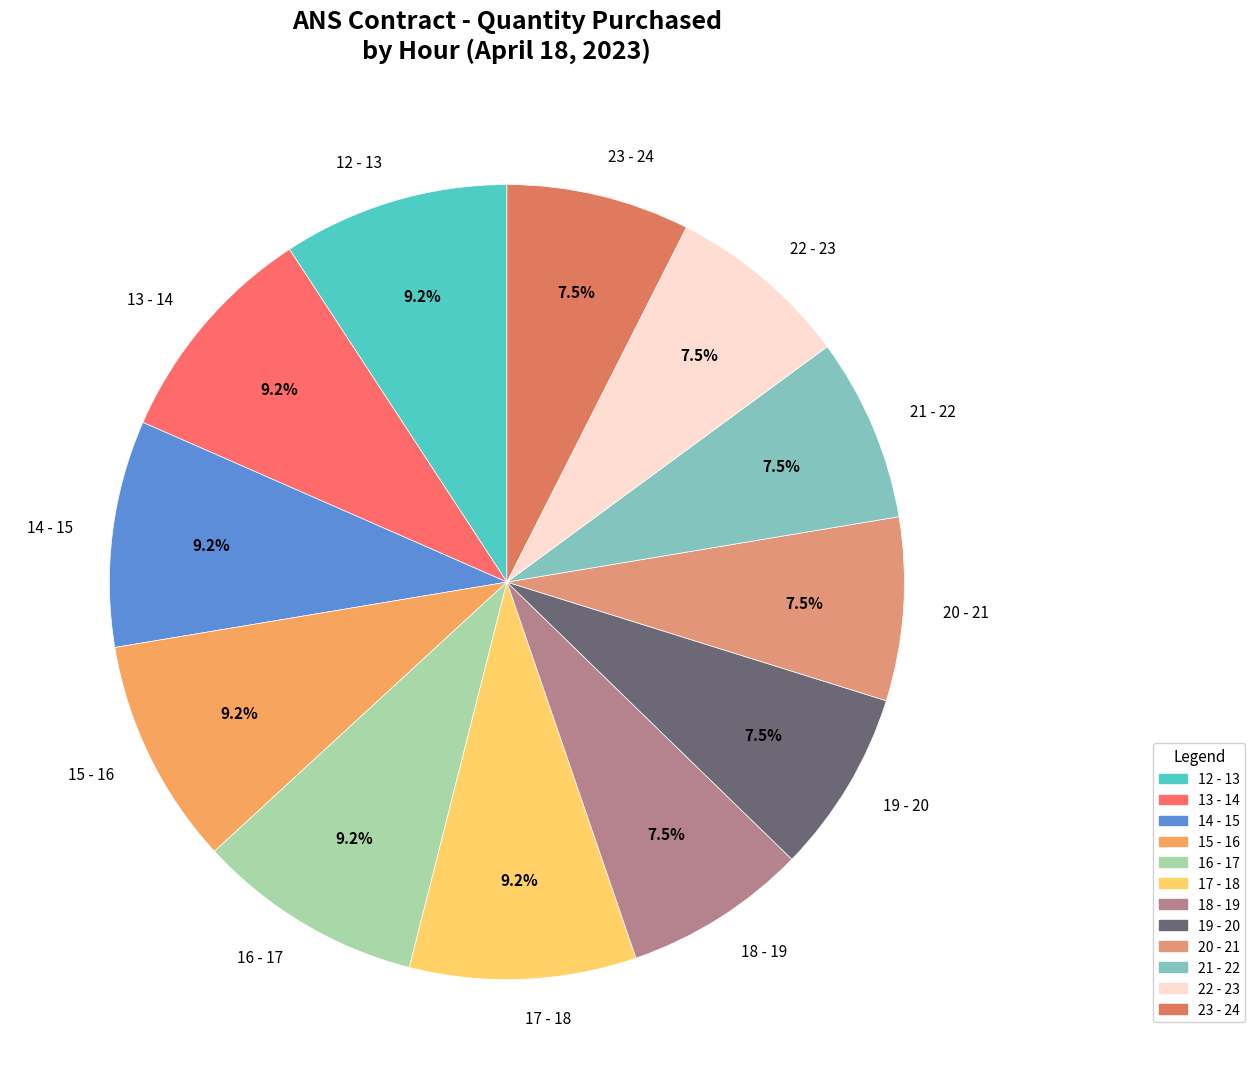

Count the number of slices in the pie.

12